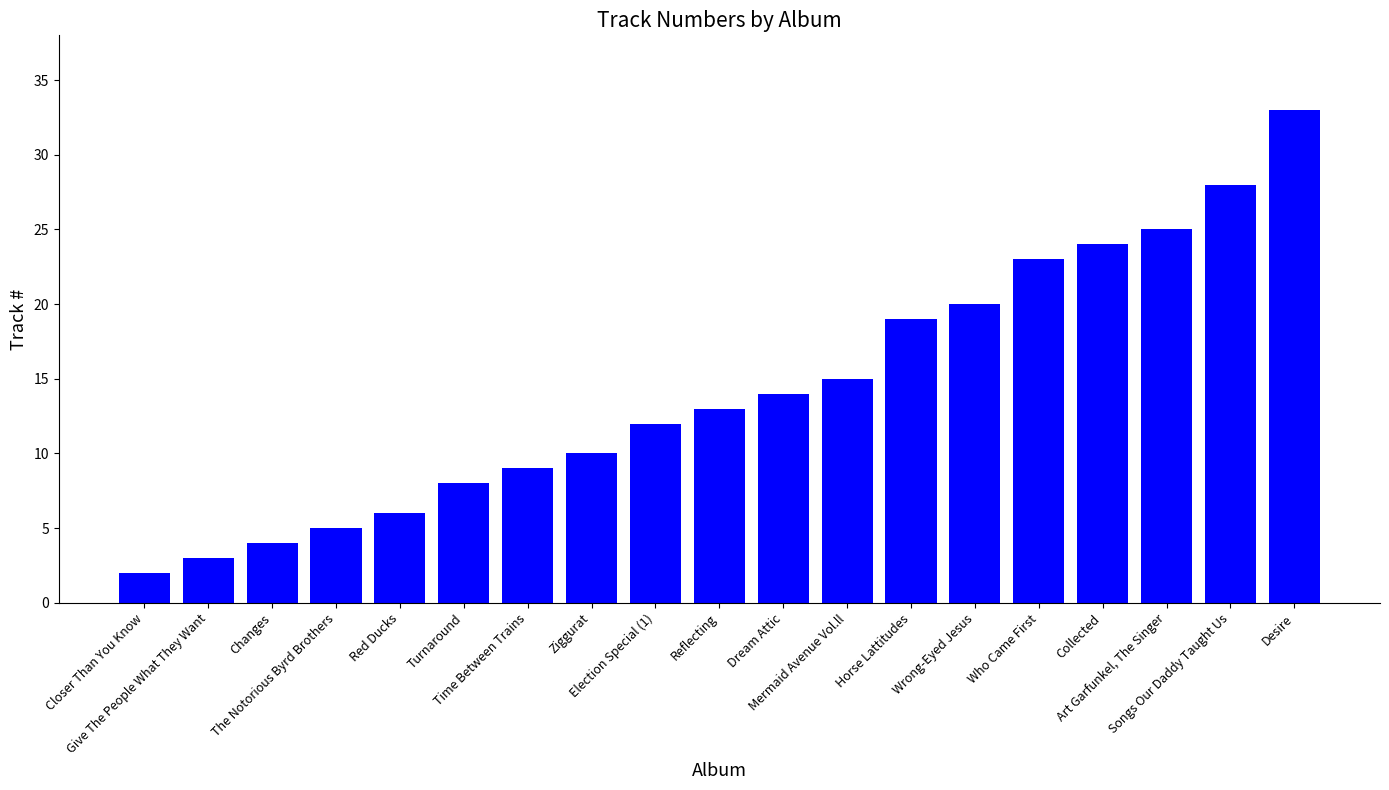

Reading right to left, list all the values displayed in this chart.

Desire=33	Songs Our Daddy Taught Us=28	Art Garfunkel, The Singer=25	Collected=24	Who Came First=23	Wrong-Eyed Jesus=20	Horse Lattitudes=19	Mermaid Avenue Vol.ll=15	Dream Attic=14	Reflecting=13	Election Special (1)=12	Ziggurat=10	Time Between Trains=9	Turnaround=8	Red Ducks=6	The Notorious Byrd Brothers=5	Changes=4	Give The People What They Want=3	Closer Than You Know=2